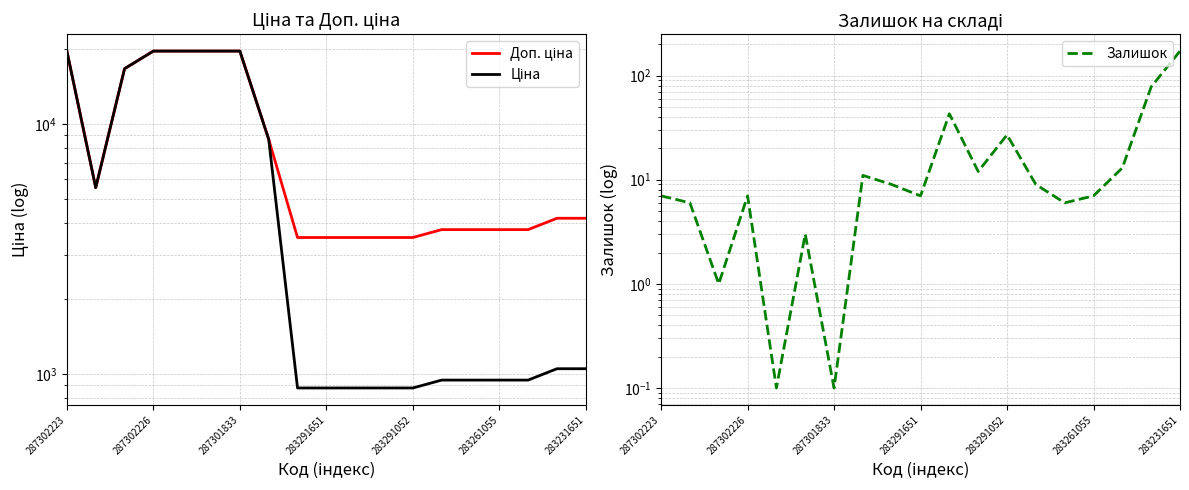

The Доп. ціна series shows 2414.6 at 14. True or false?

False